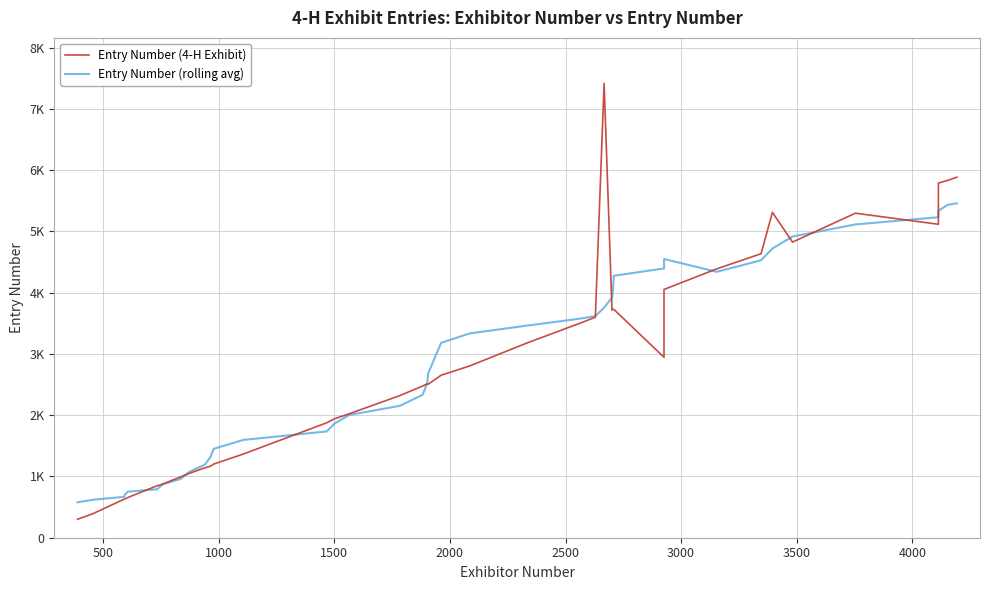

True or false: Entry Number (4-H Exhibit) and Entry Number (rolling avg) cross at least once.

True